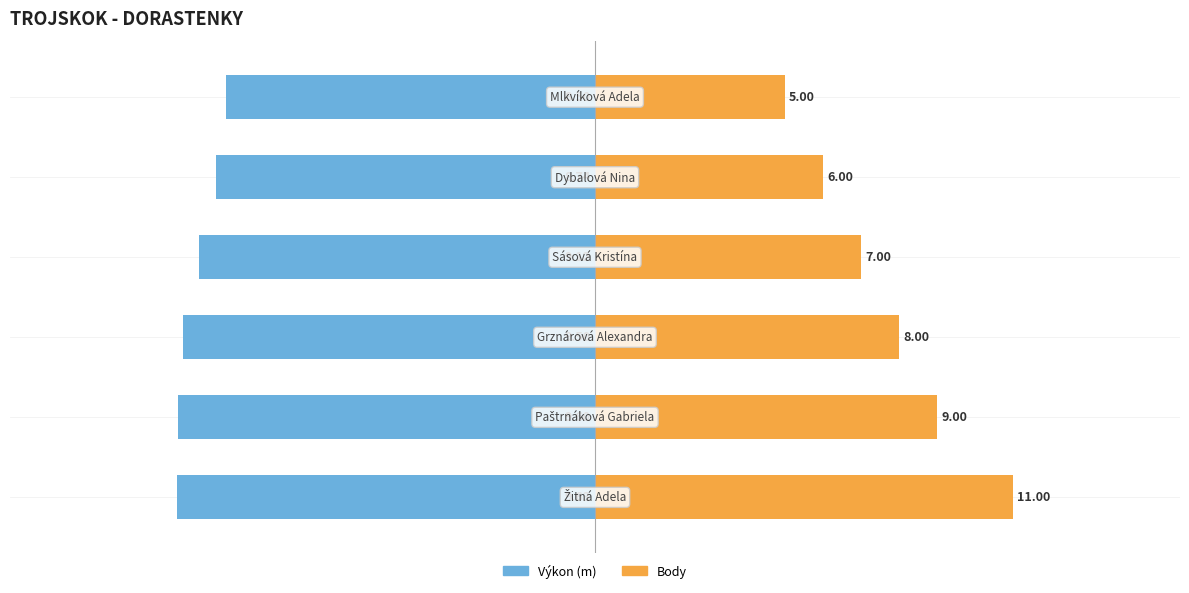

Rank the series at 5 from lowest to highest value.

Výkon, Body